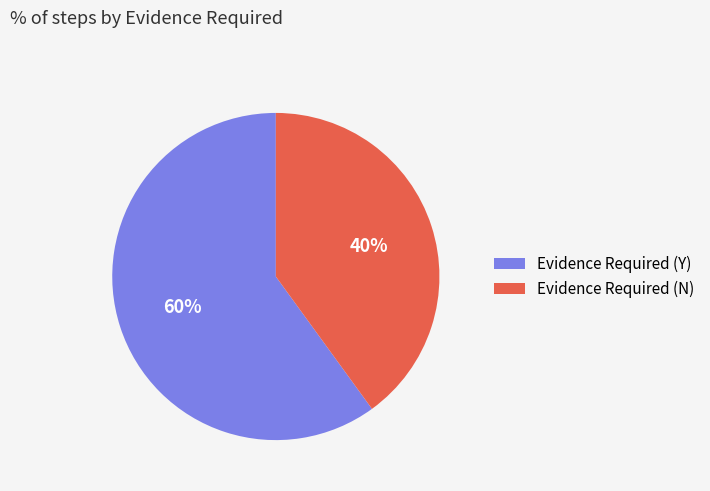

Is the sum of Evidence Required (N) and Evidence Required (Y) greater than half?

Yes